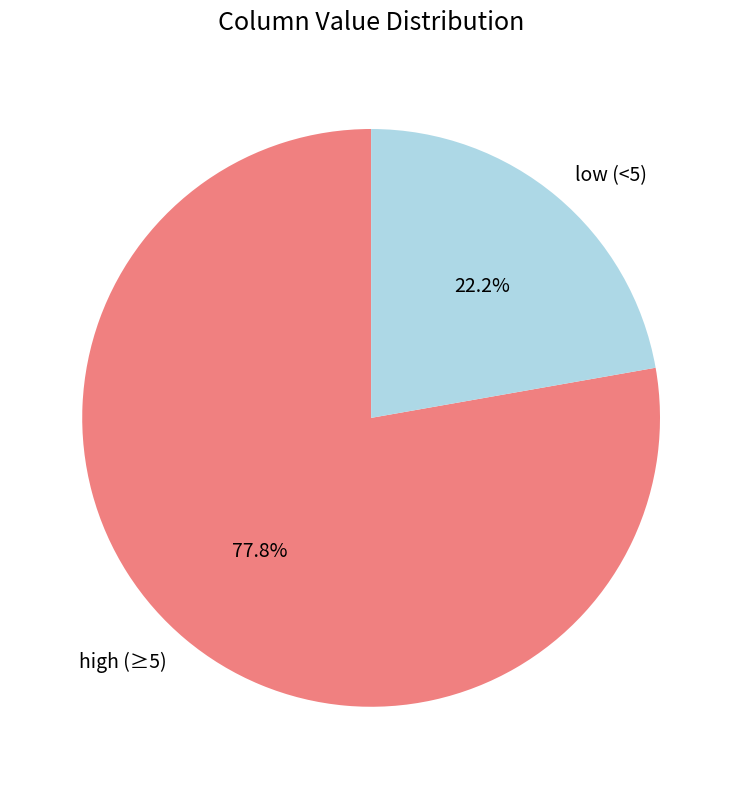

Combined, what portion of the pie is high (≥5) and low (<5)?

100.0%